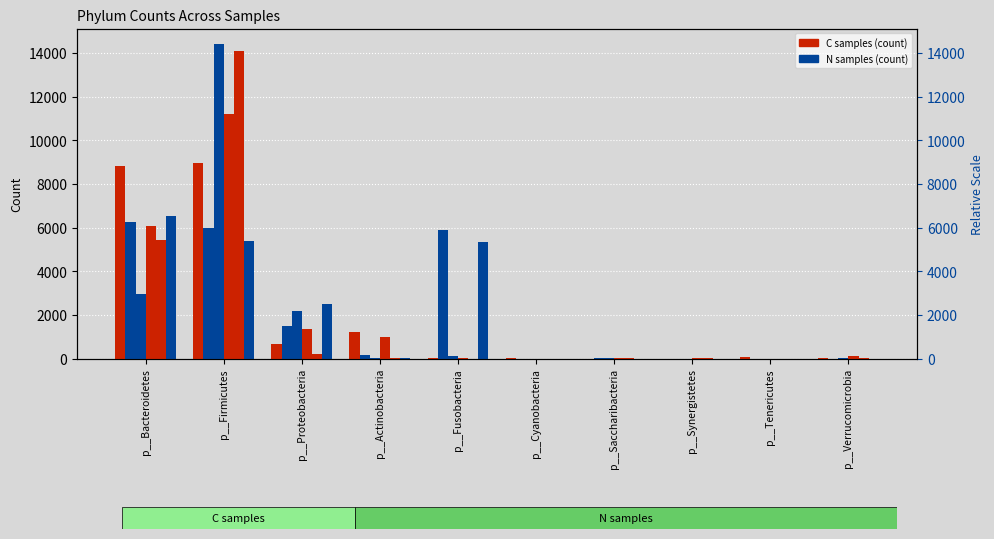

At which label does N25 first exceed 41?

p__Bacteroidetes